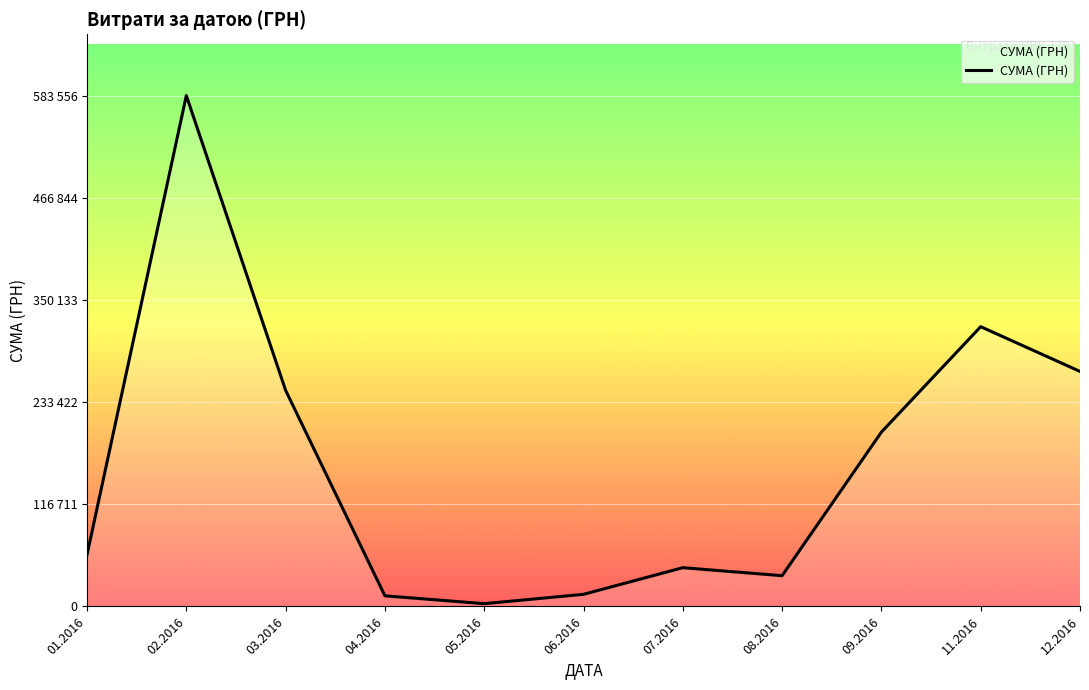

Read the value at 09.2016.

199145.2